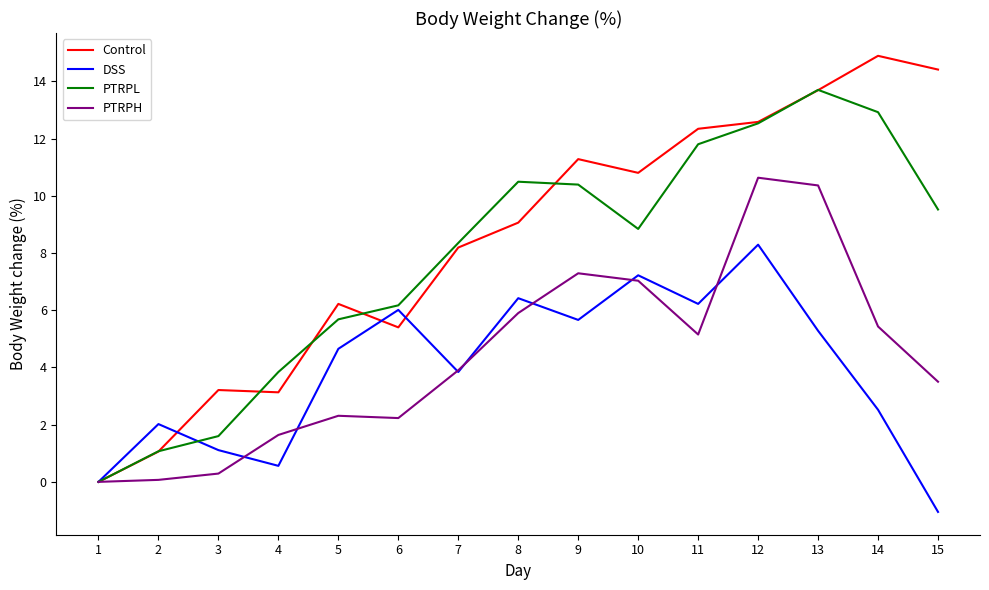

Is the value of Control at 13 greater than the value of PTRPH at 12?

Yes